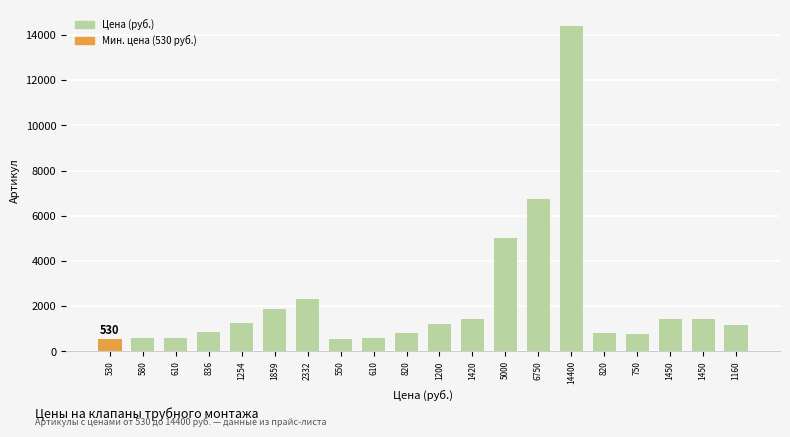

Which category has the highest value across all series?

14400